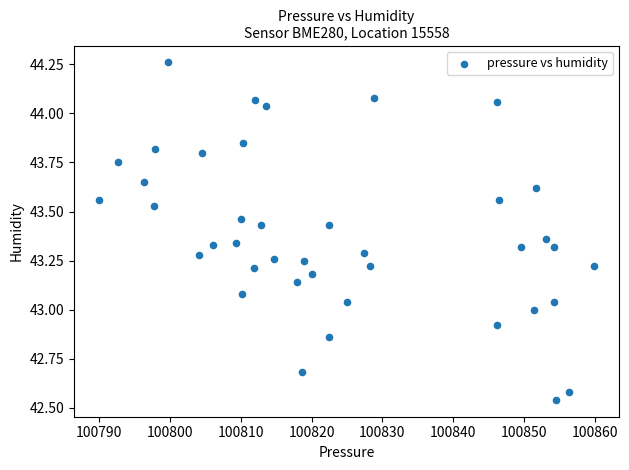

What is the range of Y values (max minus min)?

1.7